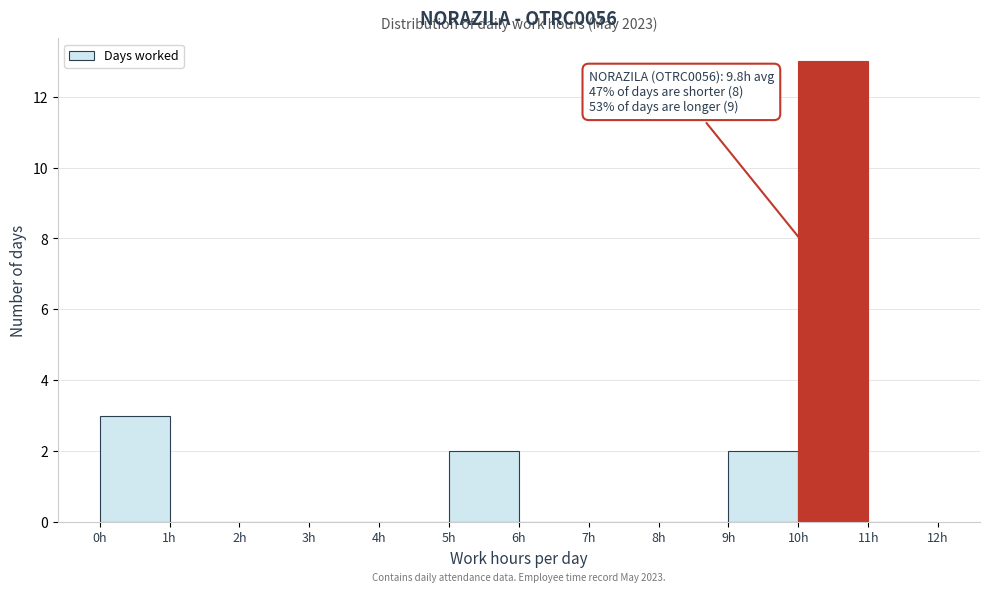

Over which range of the x-axis is the bar tallest?

10 to 11